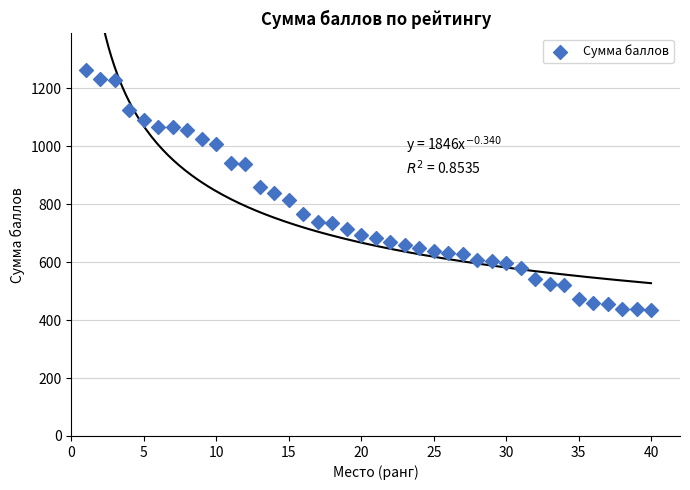

What is the range of X values (max minus min)?

39.0